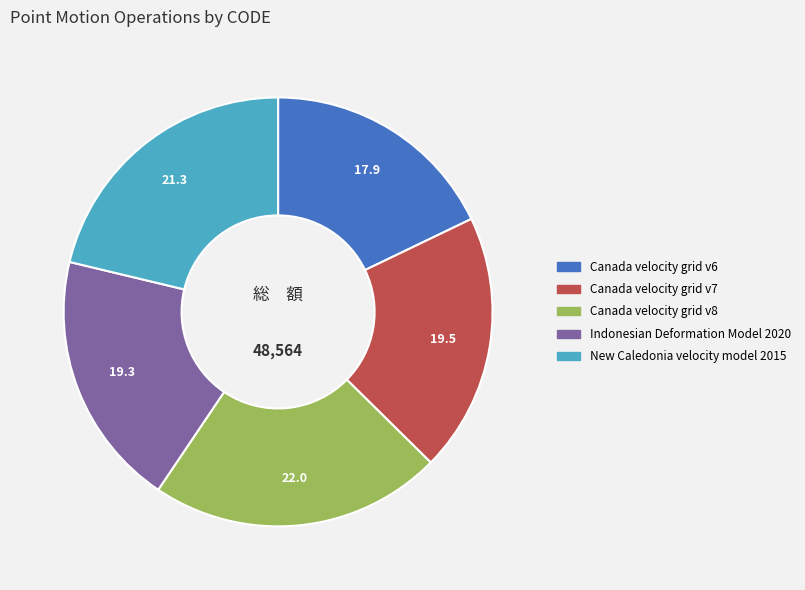

Does Indonesian Deformation Model 2020 represent more than half of the total?

No